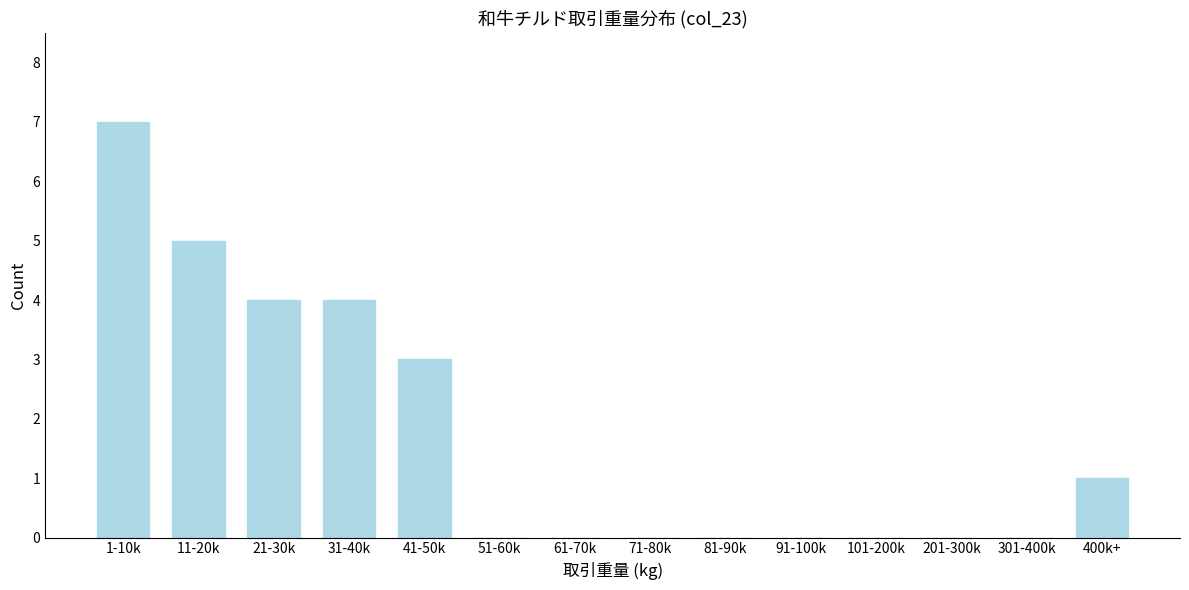

Reading left to right, transcribe all the data shown in this chart.

1-10k=7	11-20k=5	21-30k=4	31-40k=4	41-50k=3	51-60k=0	61-70k=0	71-80k=0	81-90k=0	91-100k=0	101-200k=0	201-300k=0	301-400k=0	400k+=1